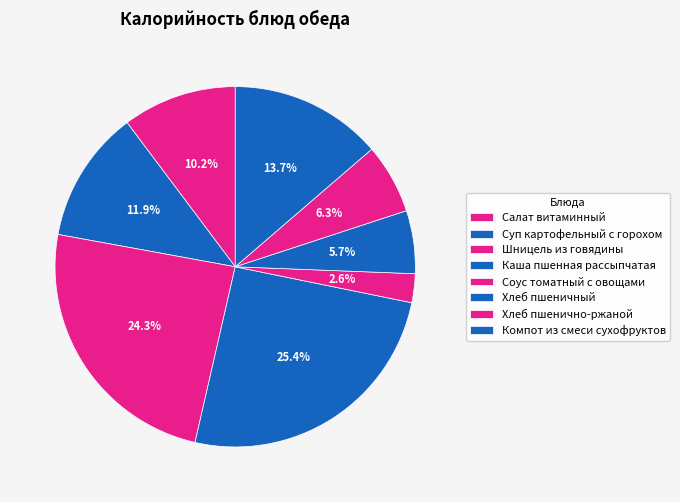

Does Компот из смеси сухофруктов represent more than half of the total?

No